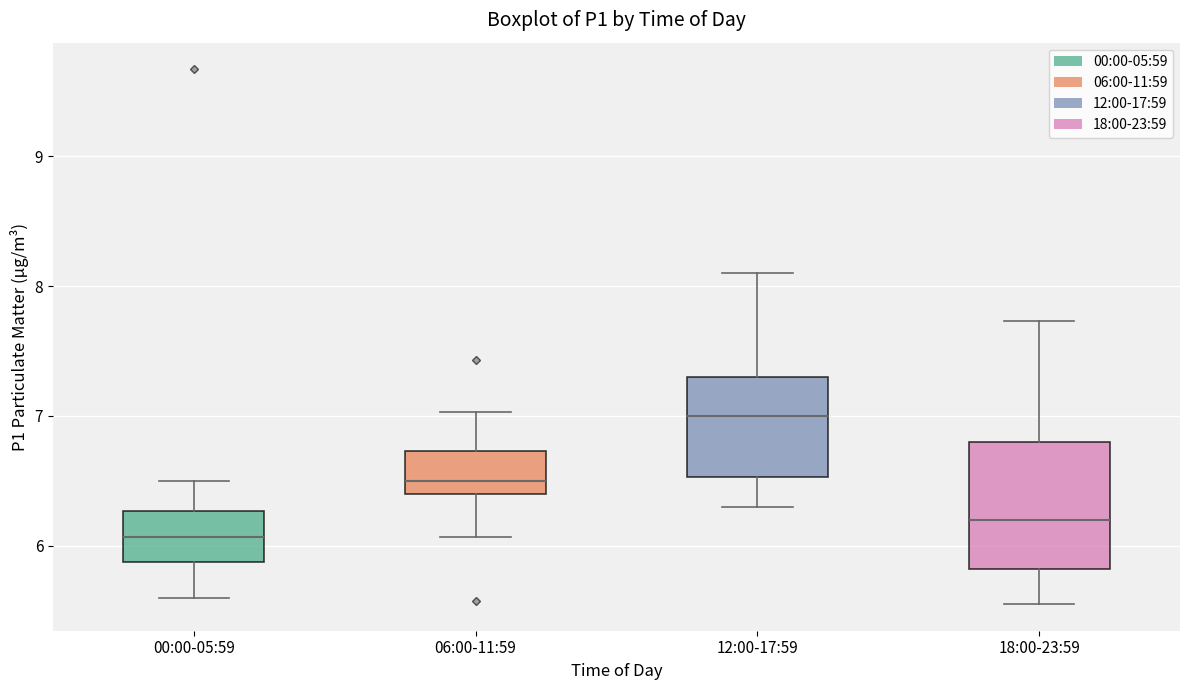

Reading left to right, transcribe this box plot: for each box, give where its median line is, the range the box spans, and where its two whiskers end, as read against the y-axis. The values are not printed on the chart, so give them approximately, as read against the axis.

00:00-05:59: median 6.1, box 5.9 to 6.3, whiskers 5.6 to 6.5
06:00-11:59: median 6.5, box 6.4 to 6.7, whiskers 6.1 to 7.0
12:00-17:59: median 7.0, box 6.5 to 7.3, whiskers 6.3 to 8.1
18:00-23:59: median 6.2, box 5.8 to 6.8, whiskers 5.6 to 7.7